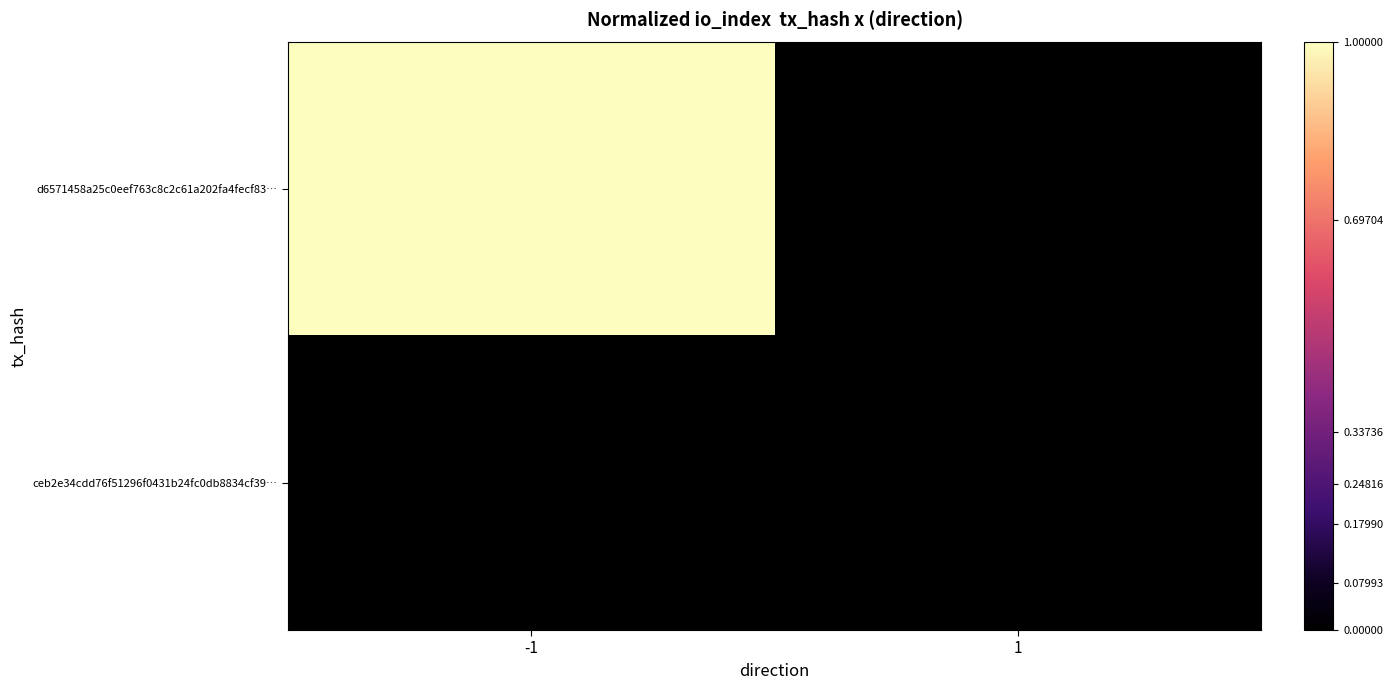

Reading left to right, extract all data points from this chart.

d6571458a25c0eef763c8c2c61a202fa4fecf83…: -1=1.0	1=0.0
ceb2e34cdd76f51296f0431b24fc0db8834cf39…: -1=0.0	1=0.0